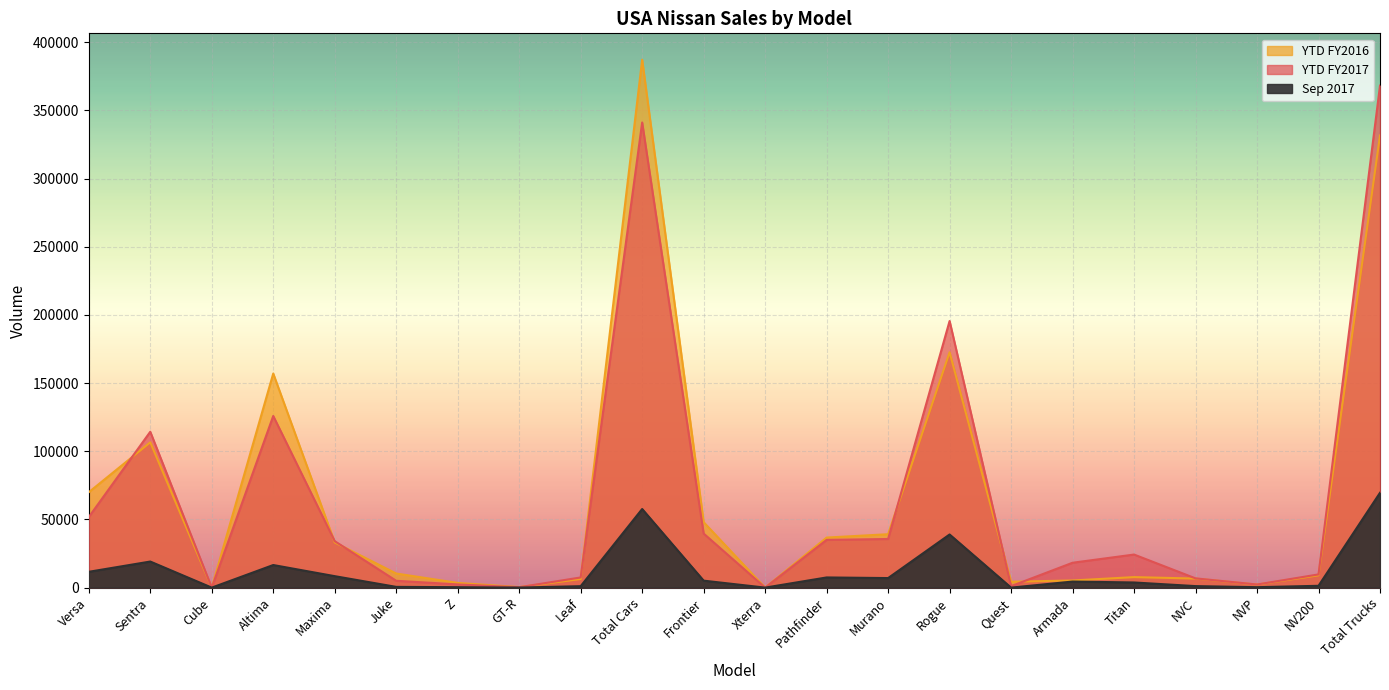

What is the minimum value for YTD FY2016?

2